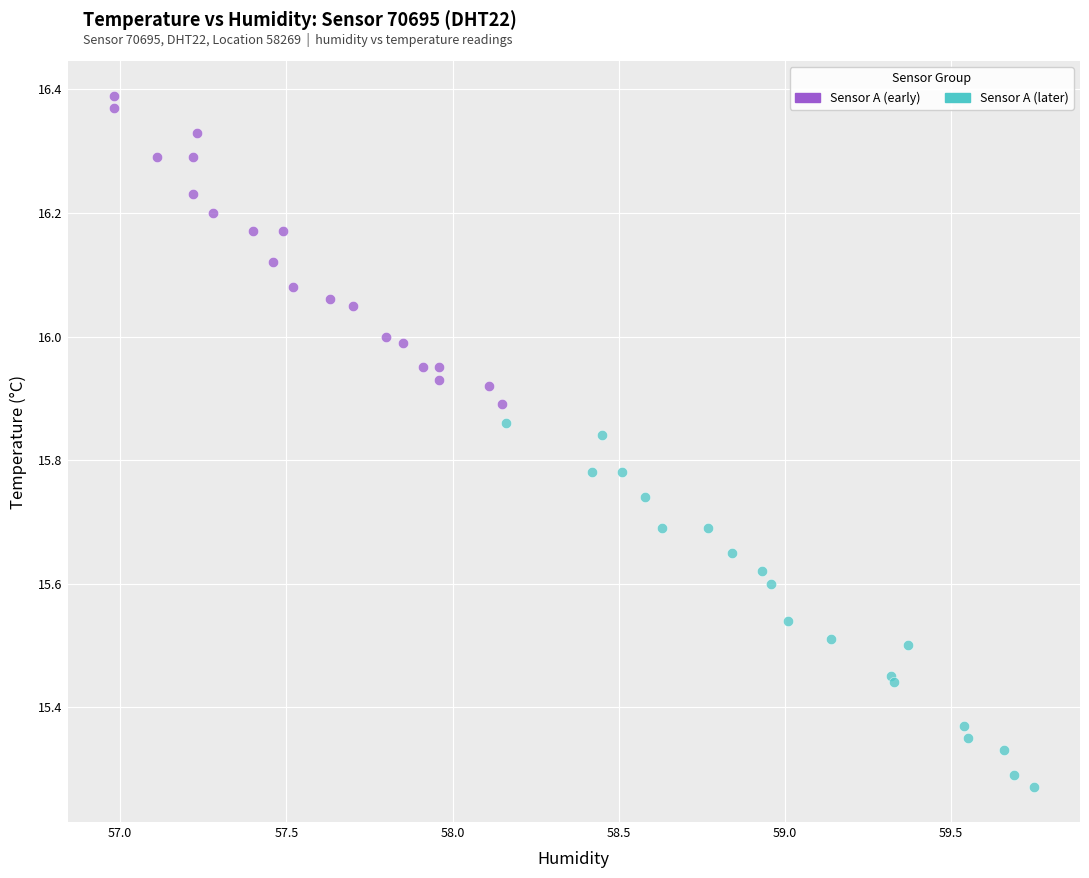

Which series reaches the minimum Y coordinate?

Sensor A (later)